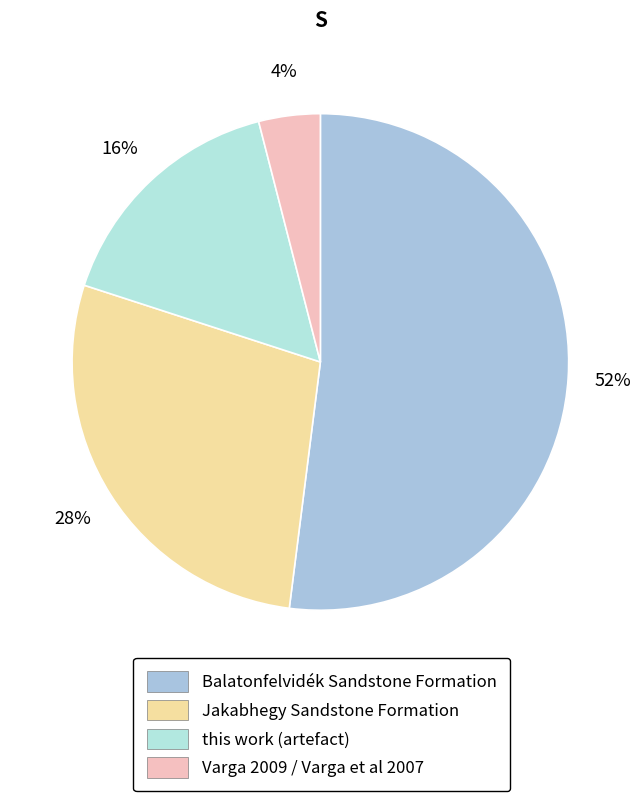

To the nearest percent, what is the difference between the Varga 2009 / Varga et al 2007 and this work (artefact) slice percentages?

12%